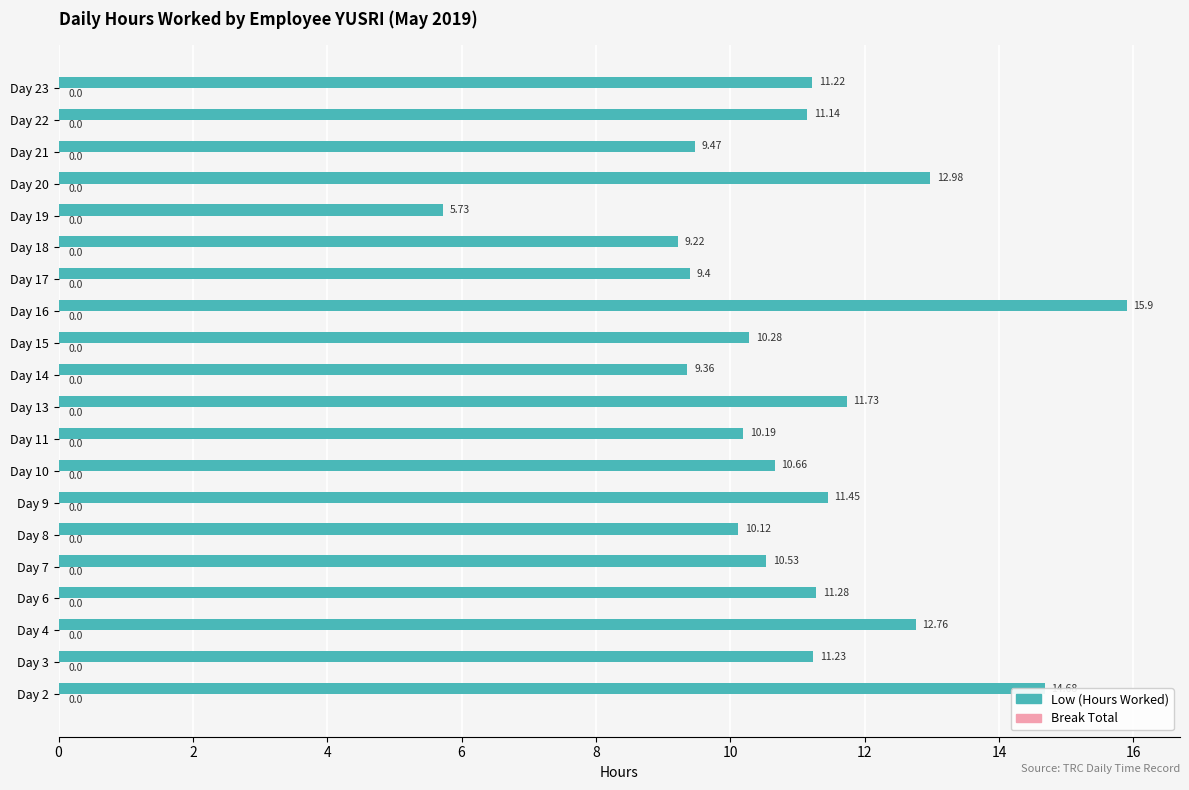

How many bars are there in total?

20